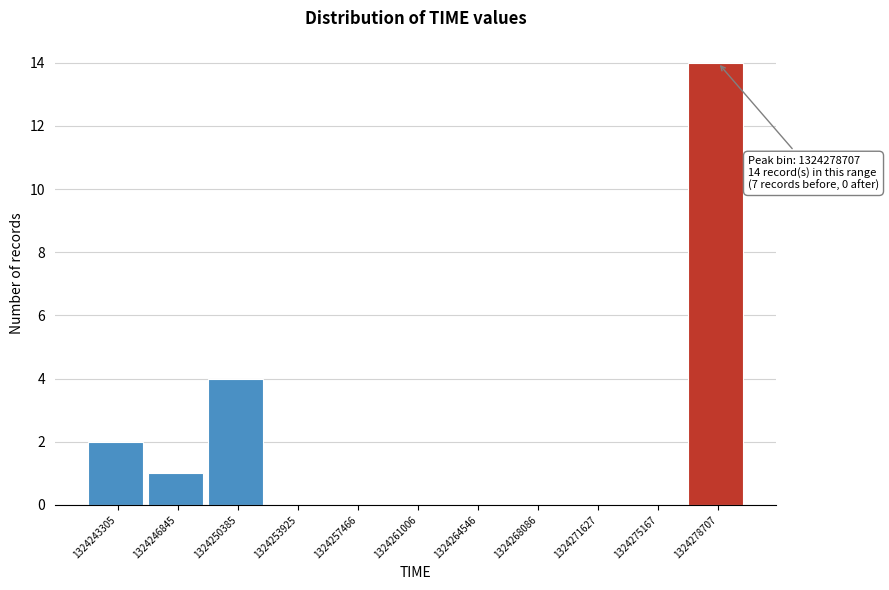

Reading left to right, transcribe all the data shown in this chart.

1324243305=2	1324246845=1	1324250385=4	1324253925=0	1324257466=0	1324261006=0	1324264546=0	1324268086=0	1324271627=0	1324275167=0	1324278707=14